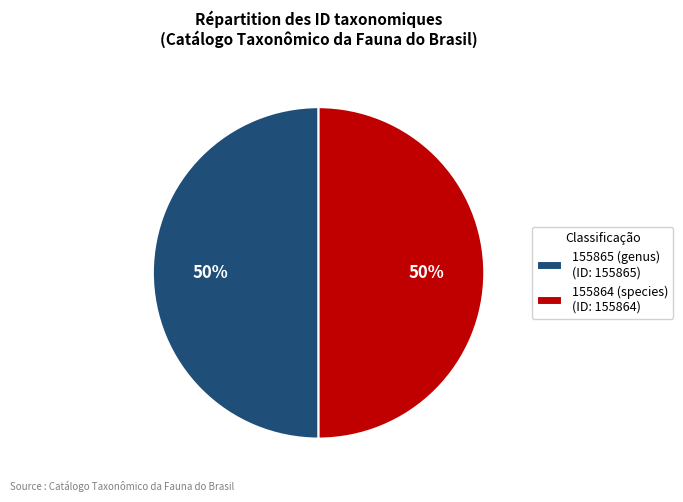

What percentage is the 155865 (genus) (ID: 155865) slice, to the nearest percent?

50%